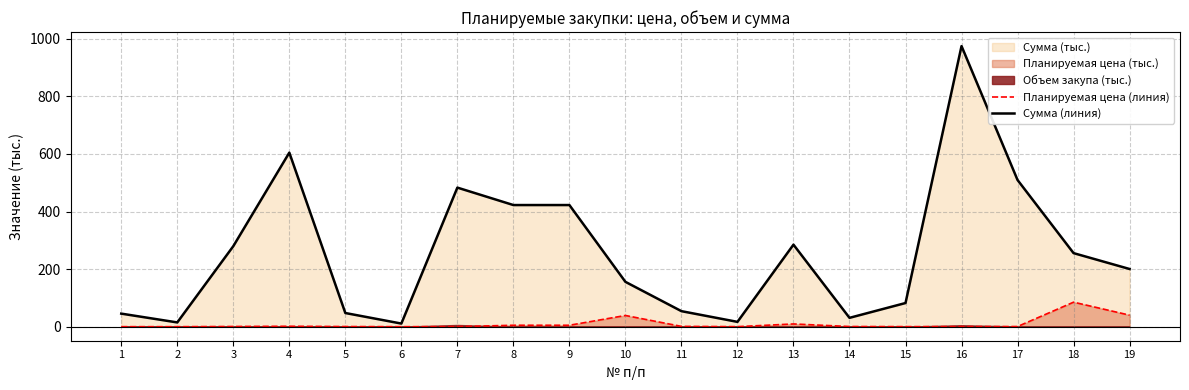

What is the total value across all series at 6?

10.9